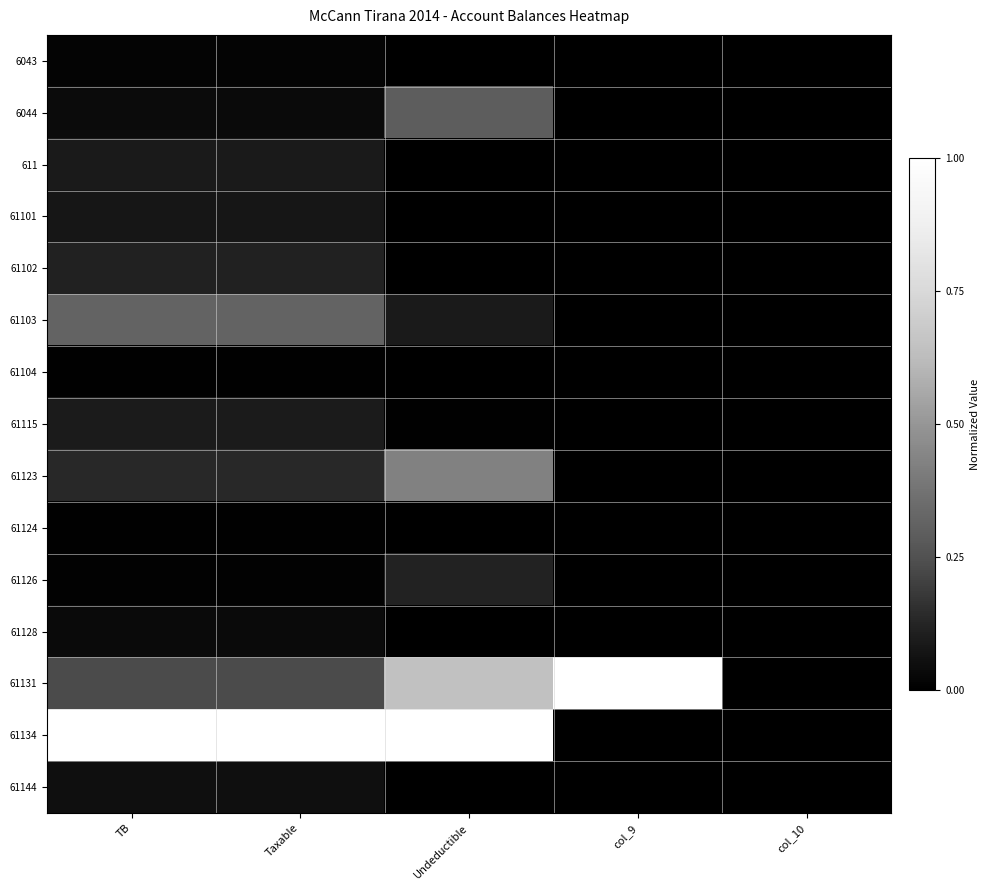

Between Undeductible and col_9, which is larger?

Undeductible